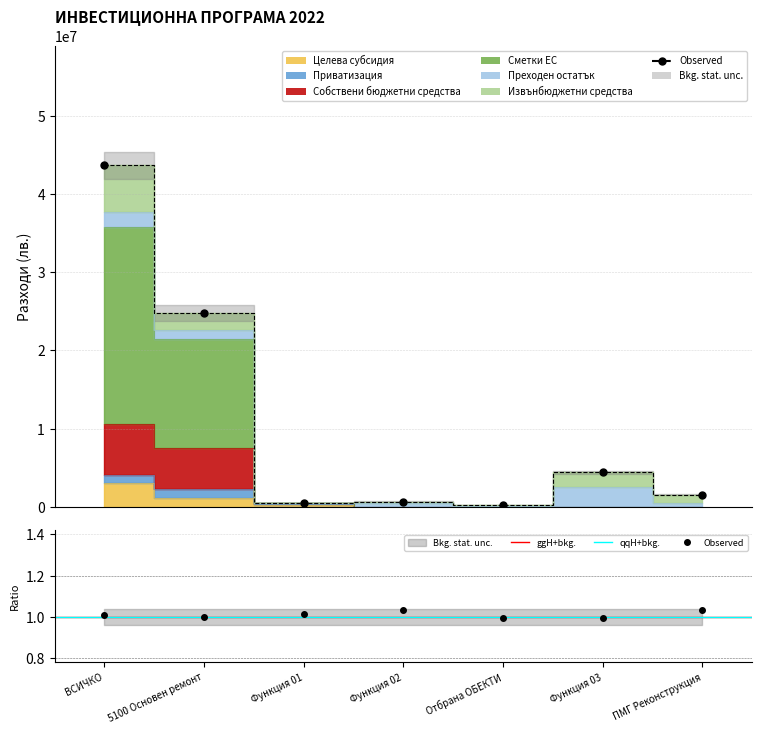

True or false: Сметки ЕС has more than 2 interior local peaks.

False